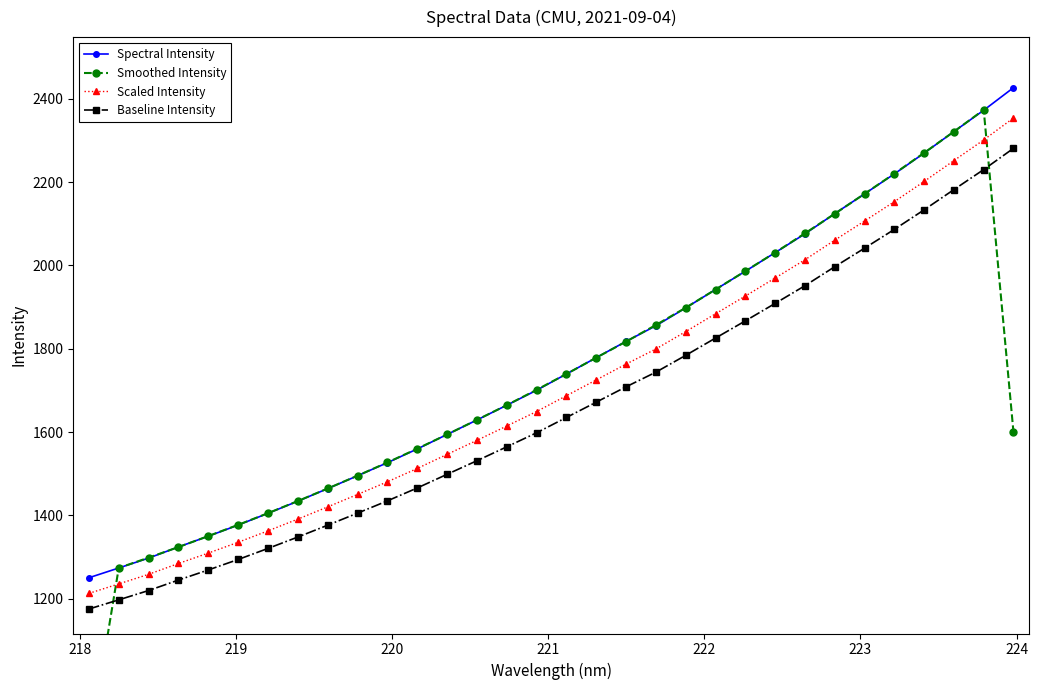

Does the chart have visible grid lines?

No